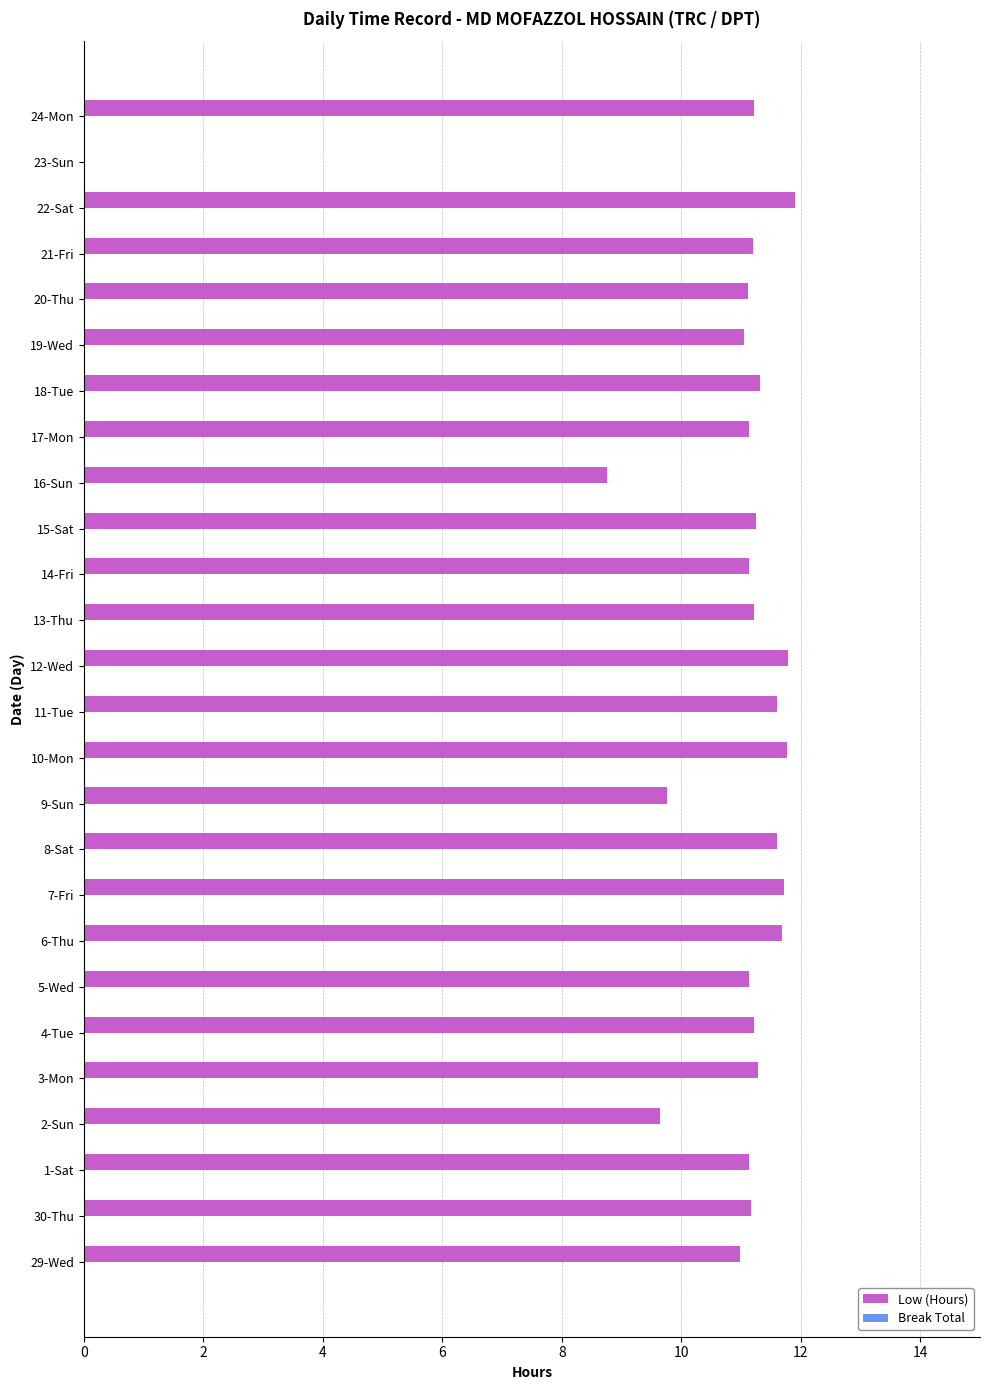

What is the sum of all values?

277.8